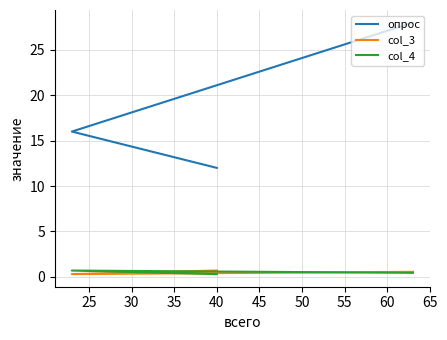

How many col_4 values are between 0 and 1?

3